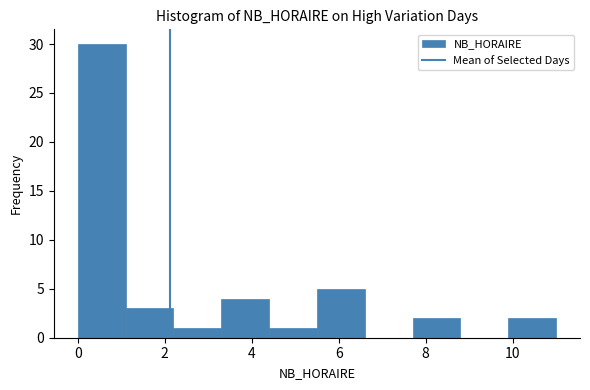

Reading left to right, list every bar in this chart as the range it spans on the x-axis followed by its height. Neither the bar edges nor the heights are printed on the chart, so give them approximately, as read against the axes.

0.0 to 1.1: 30
1.1 to 2.2: 3
2.2 to 3.3: 1
3.3 to 4.4: 4
4.4 to 5.5: 1
5.5 to 6.6: 5
6.6 to 7.7: 0
7.7 to 8.8: 2
8.8 to 9.9: 0
9.9 to 11.0: 2